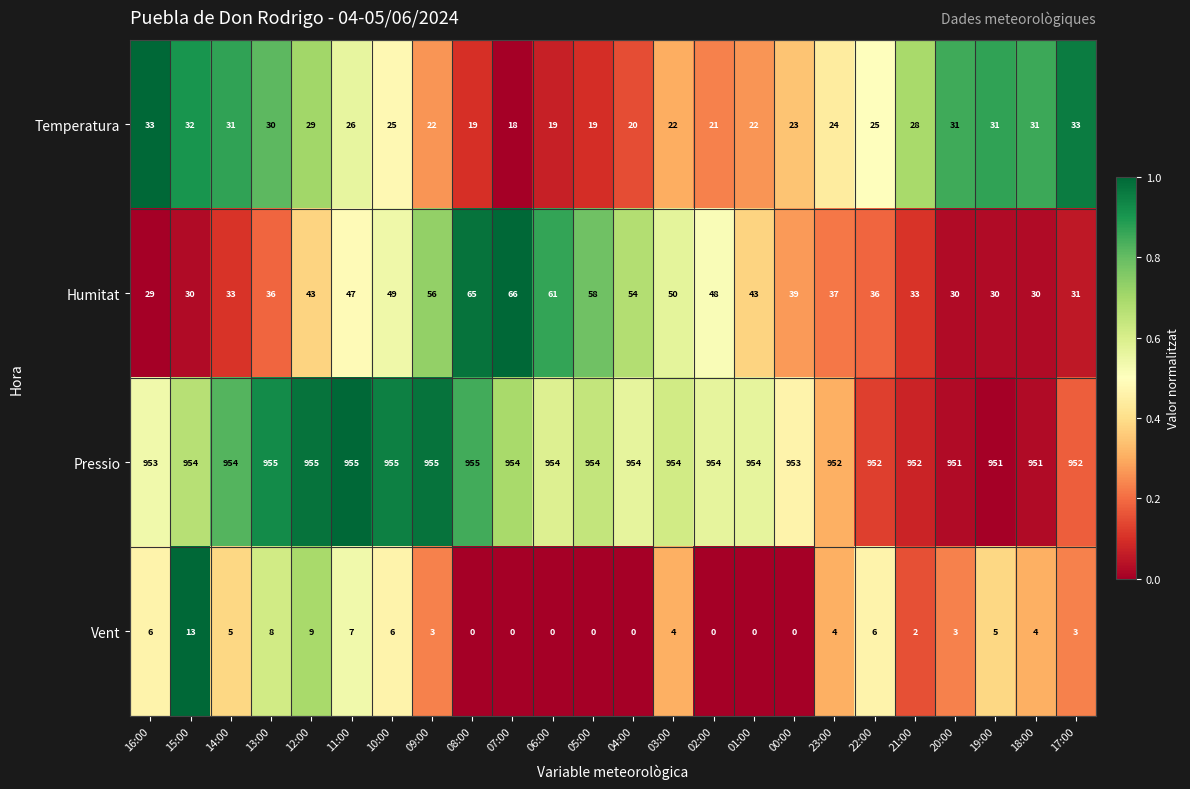

List the series in order of their peak value, lowest first.

Vent, Temperatura, Humitat, Pressio